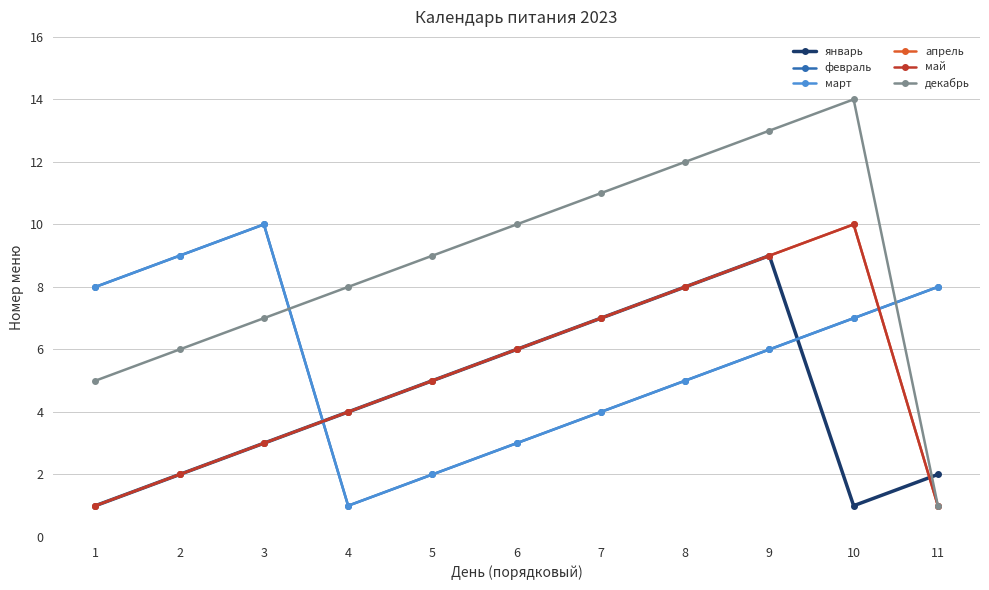

Does the chart have visible grid lines?

Yes